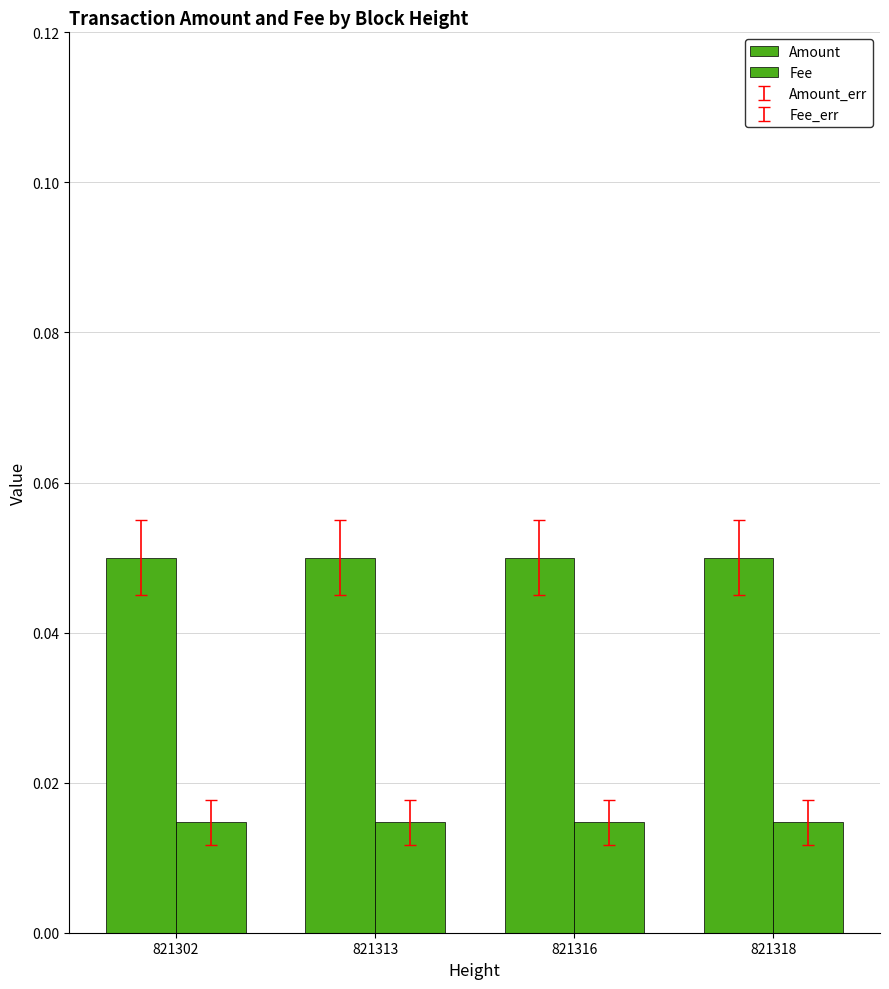

The Amount series shows 0.1 at 821318. True or false?

True